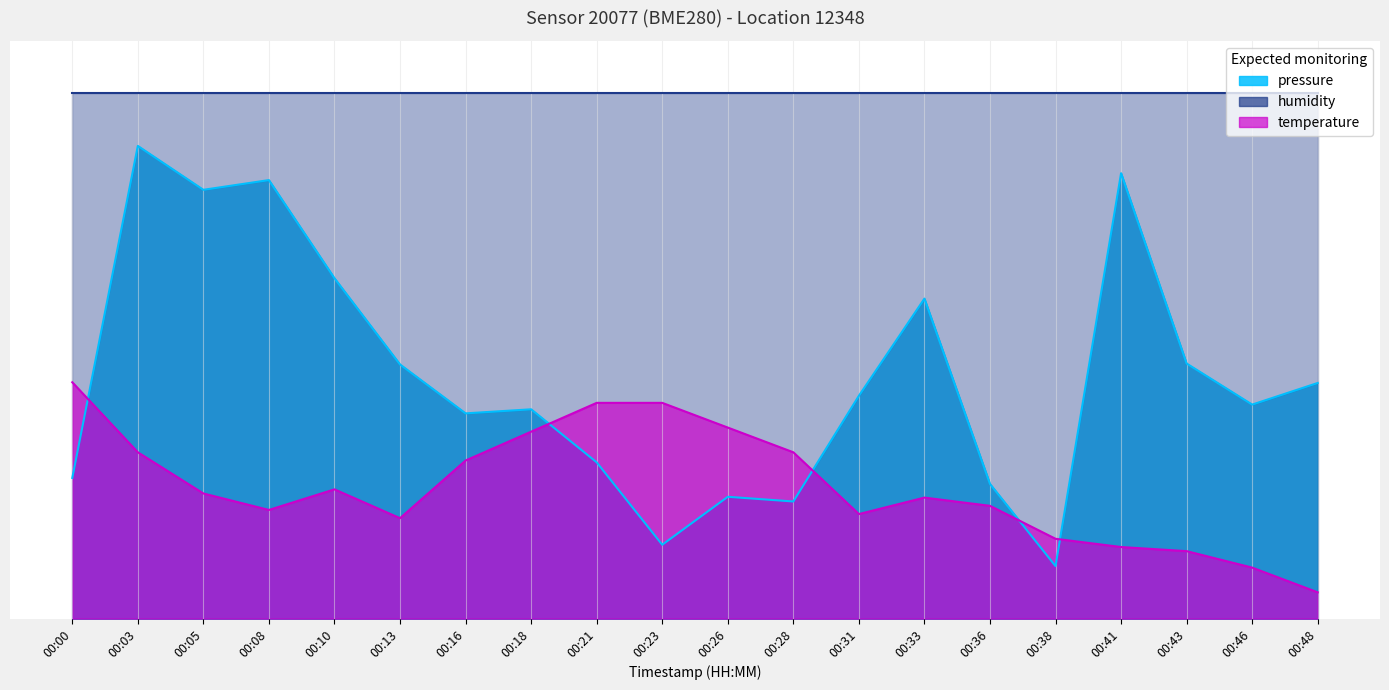

Which series ends up on top after the final intersection of pressure and temperature?

pressure